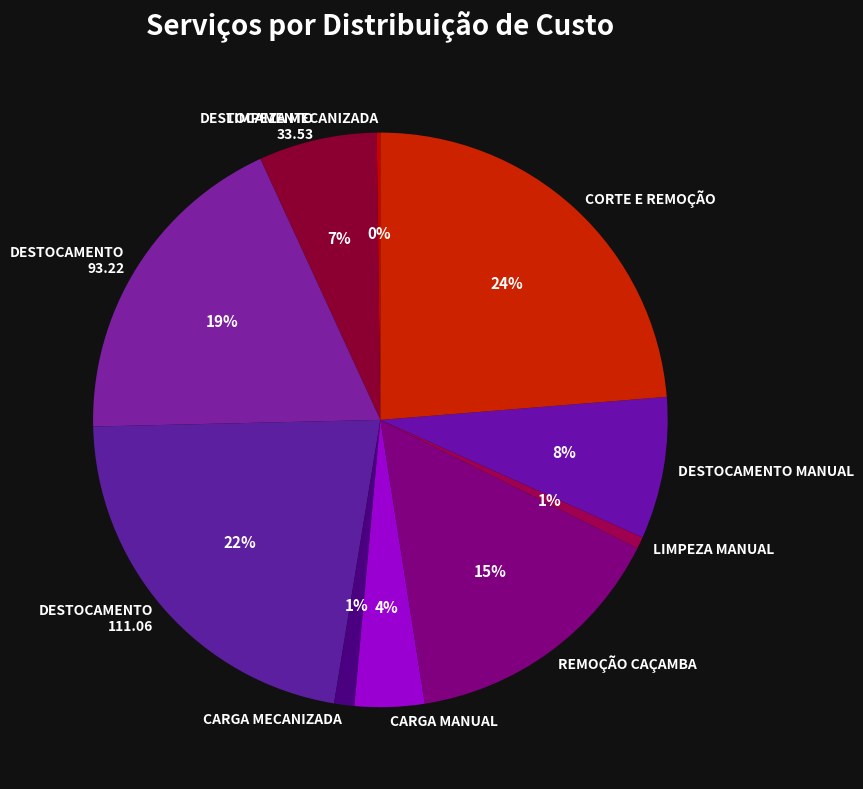

Is there any slice that represents more than half of the pie?

No